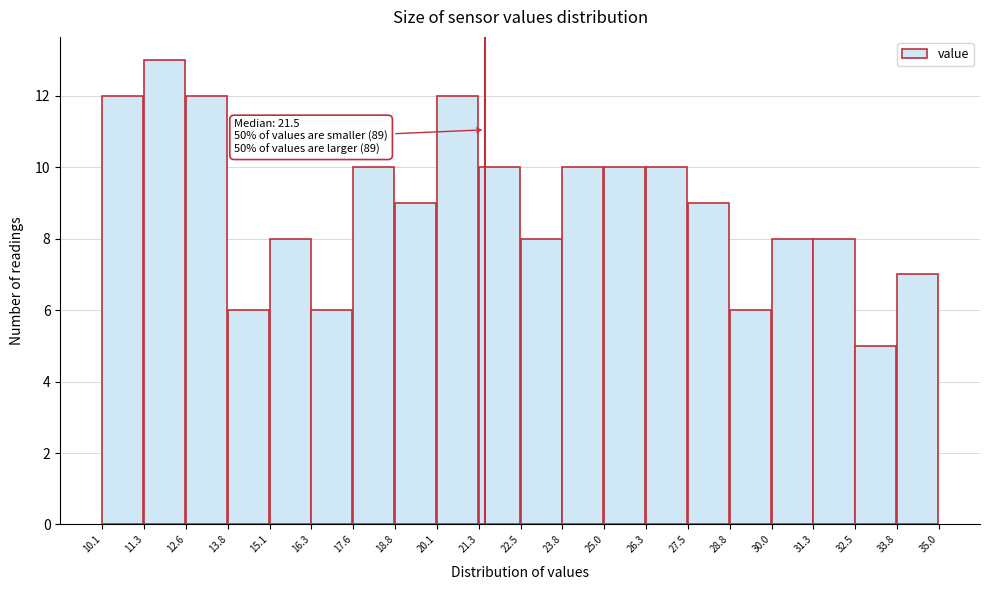

Over which range of the x-axis is the bar tallest?

11.3 to 12.6